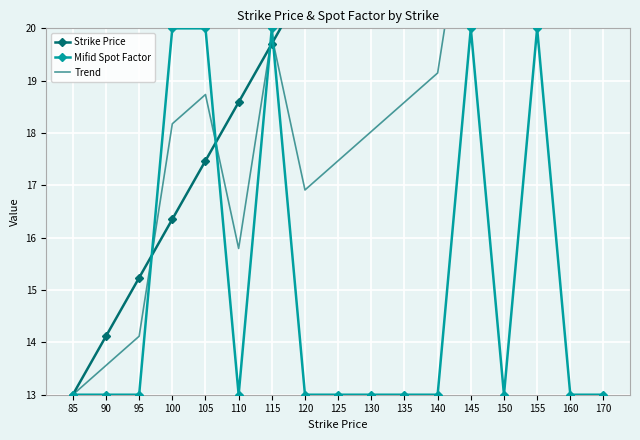

What is the maximum value shown in the chart?

32.0